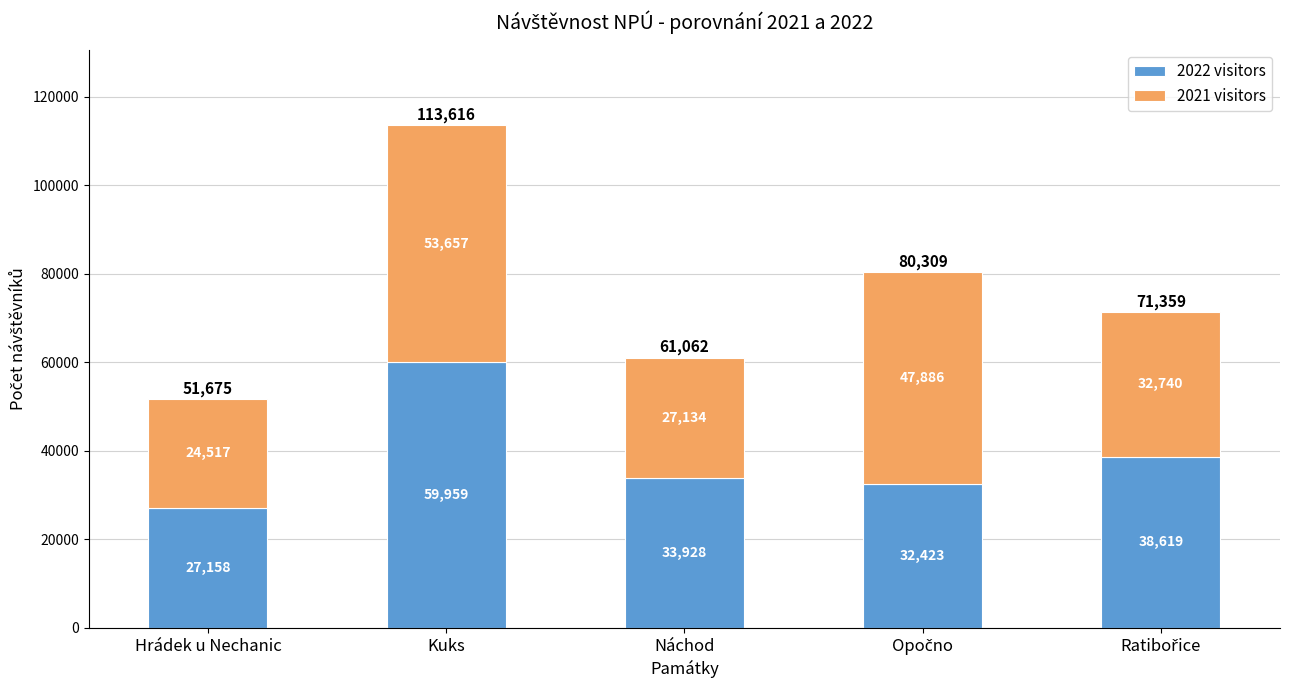

The 2022 visitors series shows 27158 at Hrádek u Nechanic. True or false?

True